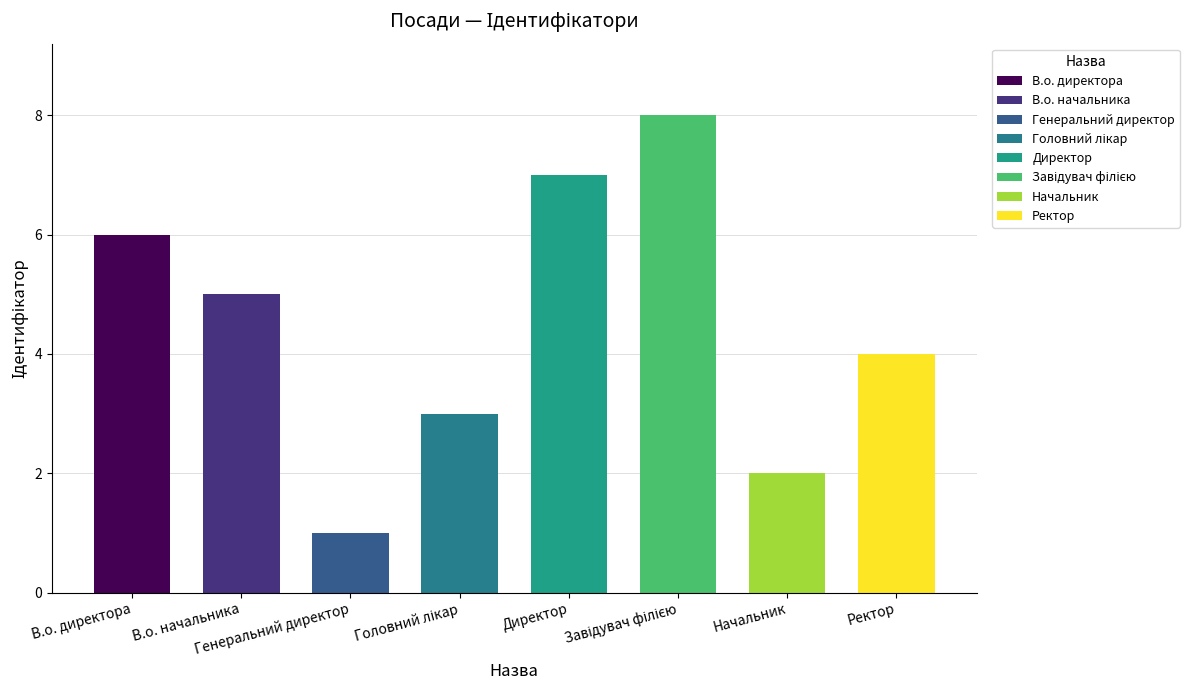

List the labels in order of value, largest first.

Завідувач філією, Директор, В.о. директора, В.о. начальника, Ректор, Головний лікар, Начальник, Генеральний директор